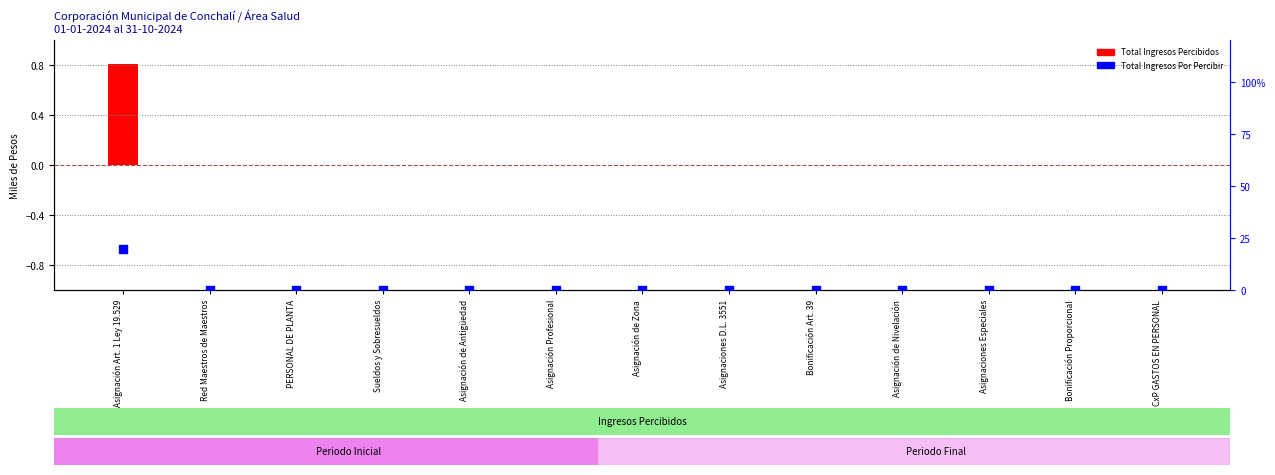

At which category is the sum across all series the highest?

Asignación Art. 1 Ley 19.529